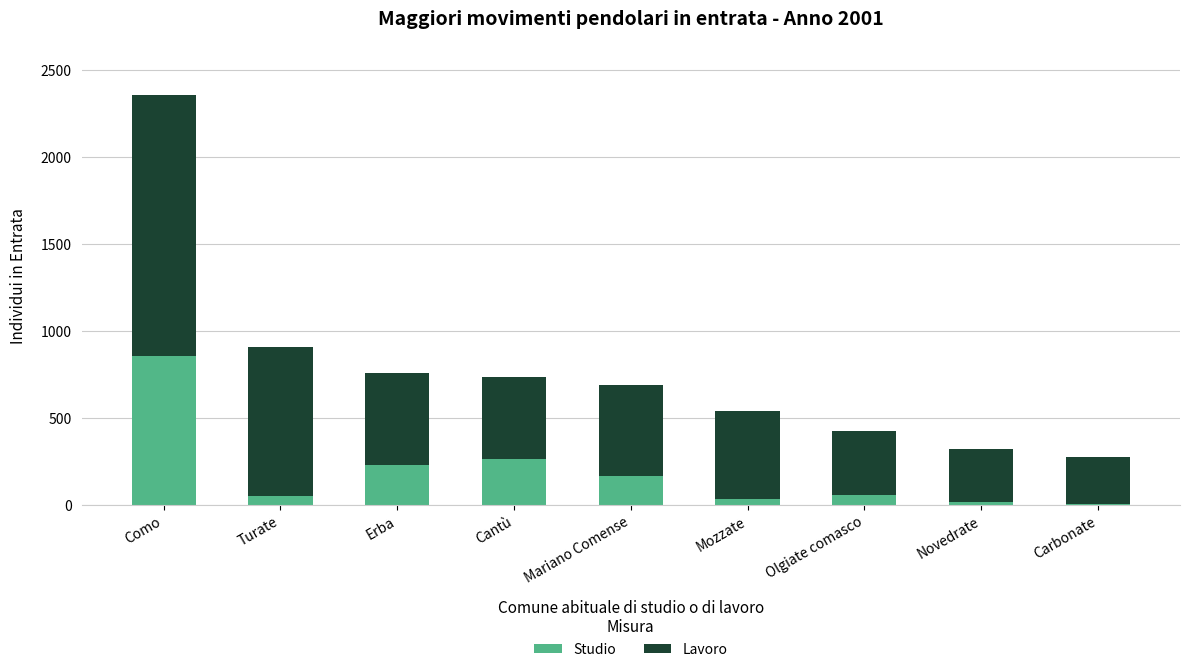

At which category is the sum across all series the highest?

Como